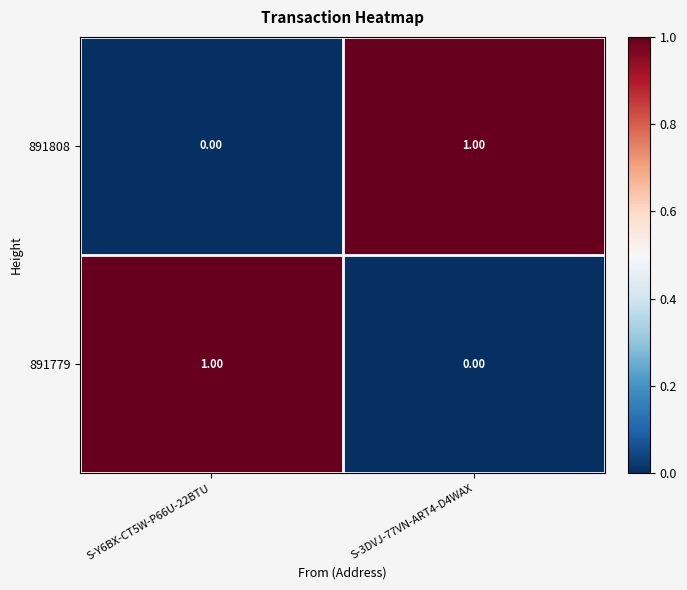

What is the total value across all series at S-Y6BX-CT5W-P66U-22BTU?

1